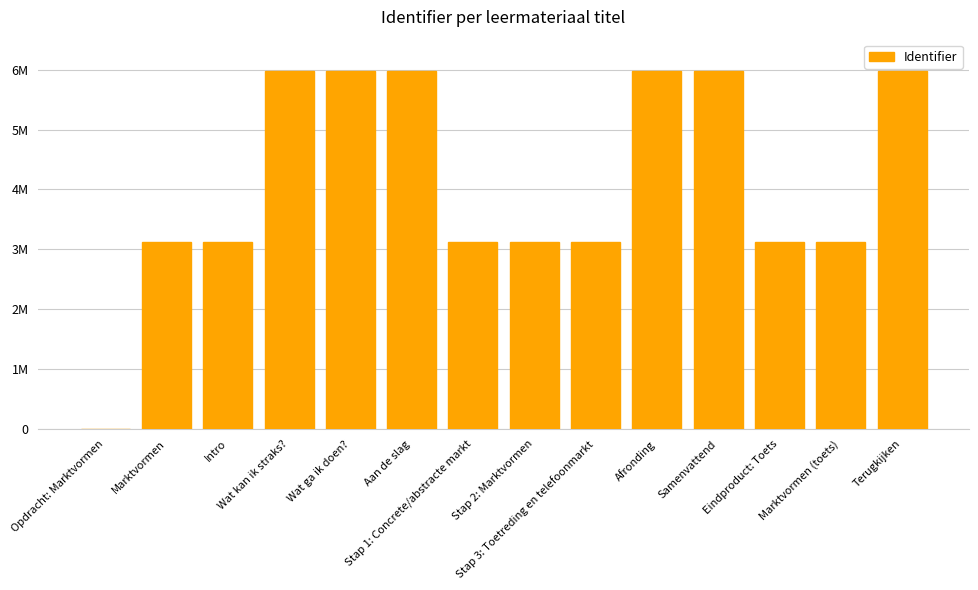

What is the value of the 5th bar from the left?

5974443